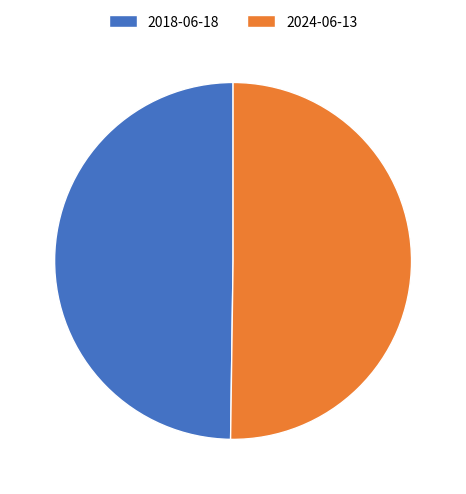

Approximately how many times larger is the value at 2018-06-18 compared to 2024-06-13?

1.0